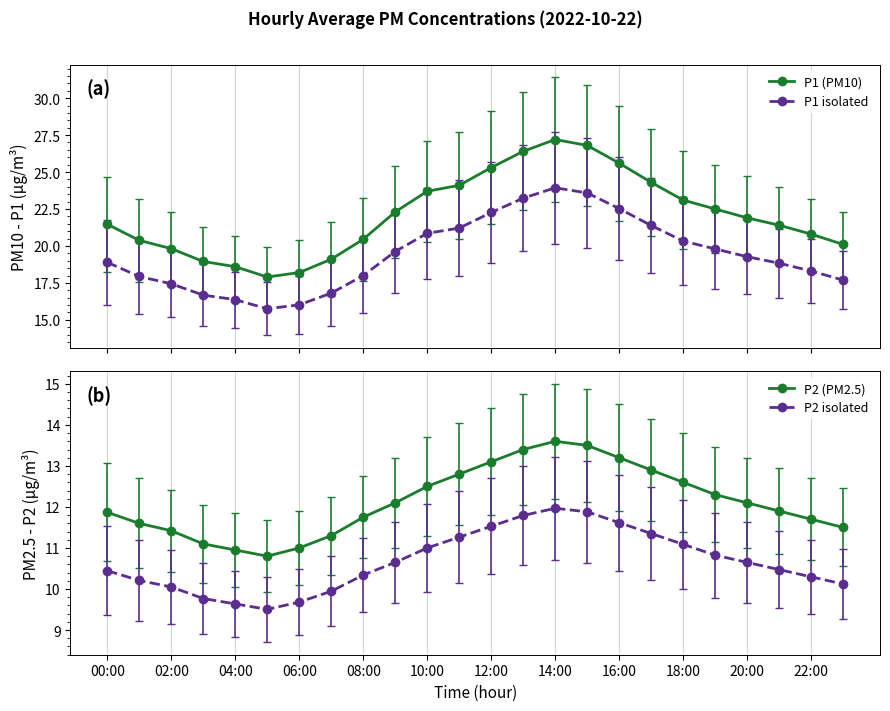

True or false: P1 isolated and P1 (PM10) intersect in this chart.

False